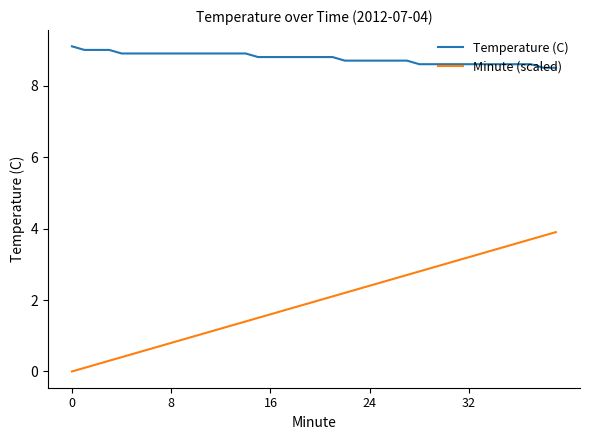

What are all the series names shown in the legend?

Temperature (C), Minute (scaled)